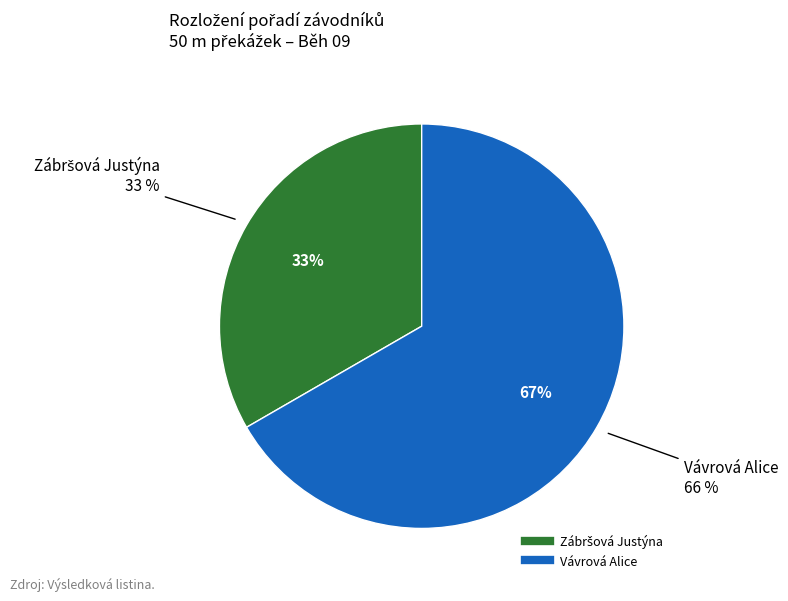

Is there a majority slice in this chart?

Yes